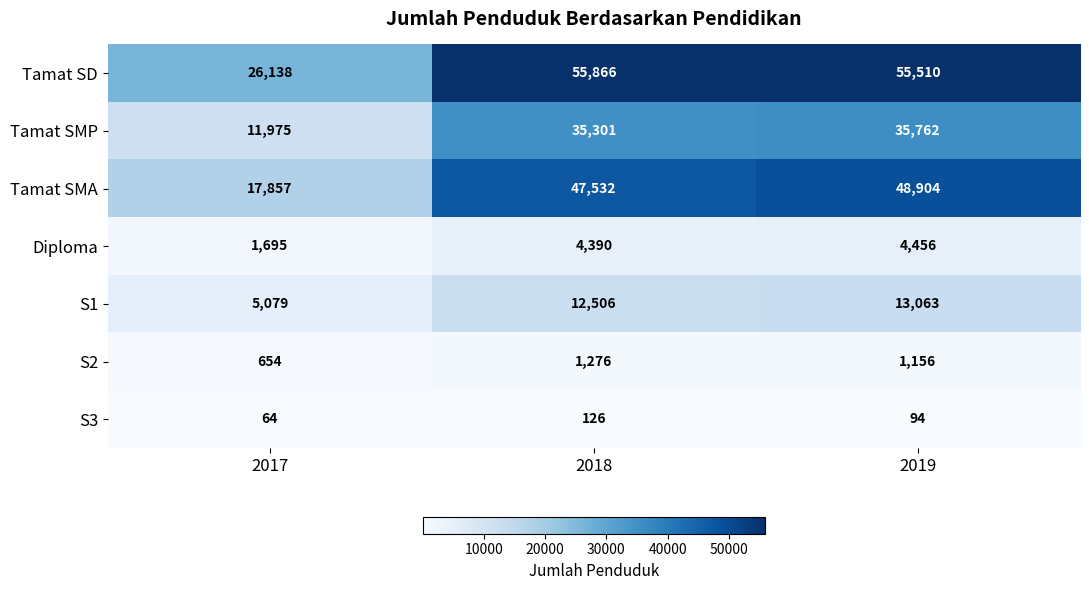

Reading left to right, transcribe all the data shown in this chart.

Tamat SD: 26138	55866	55510
Tamat SMP: 11975	35301	35762
Tamat SMA: 17857	47532	48904
Diploma: 1695	4390	4456
S1: 5079	12506	13063
S2: 654	1276	1156
S3: 64	126	94